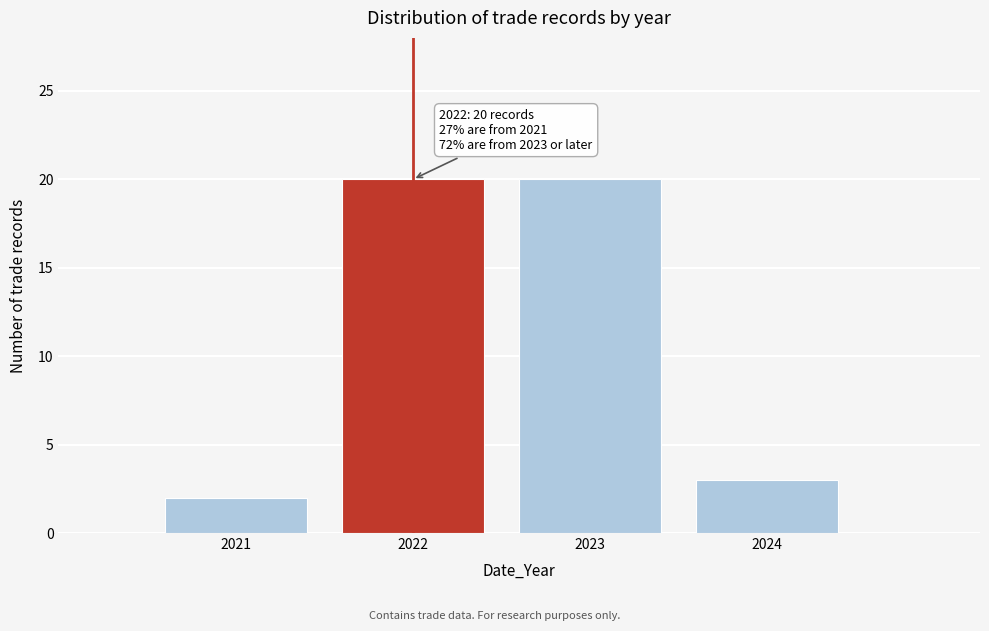

Reading left to right, what are all the values shown in this chart?

2	20	20	3